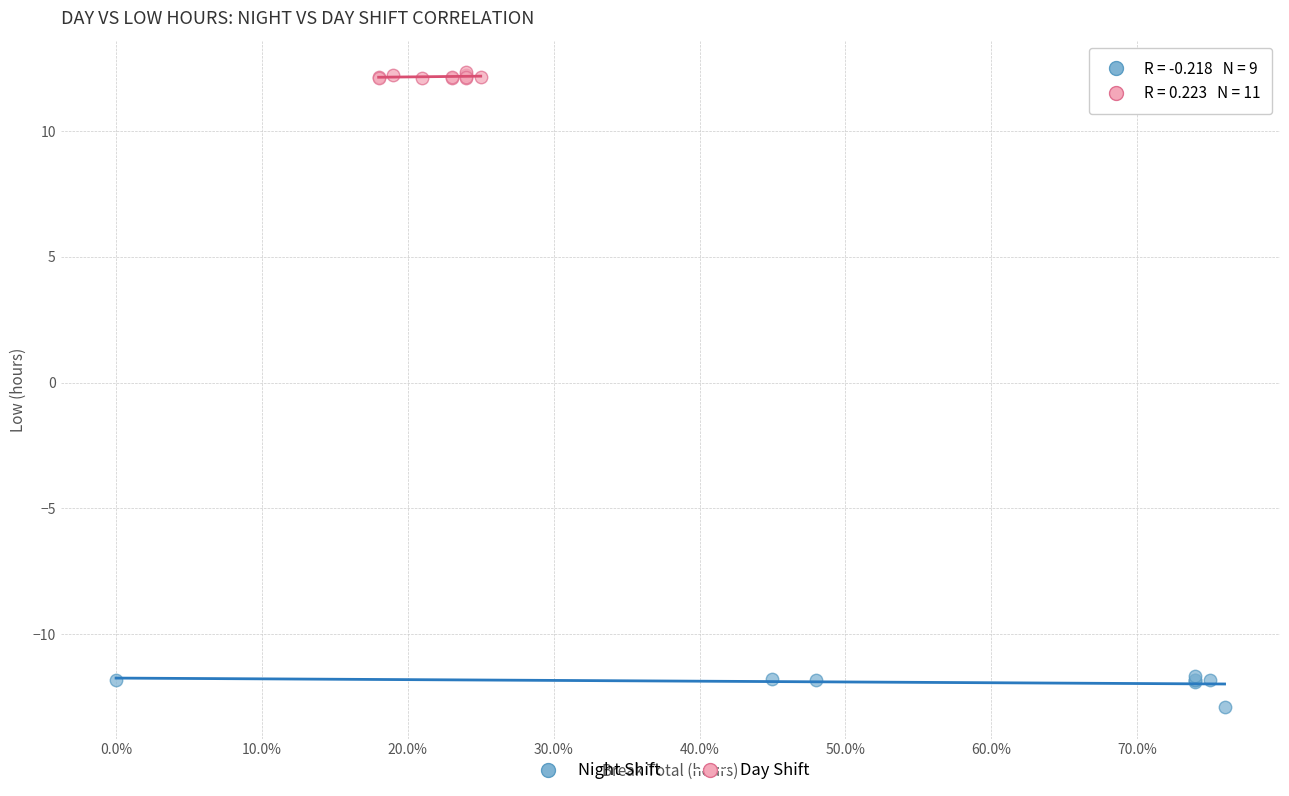

Which series reaches the maximum Y coordinate?

Day Shift